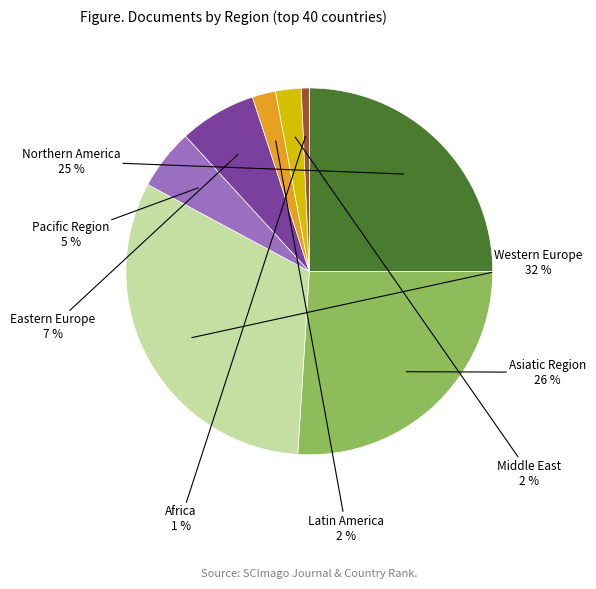

Is the sum of Africa and Asiatic Region greater than half?

No